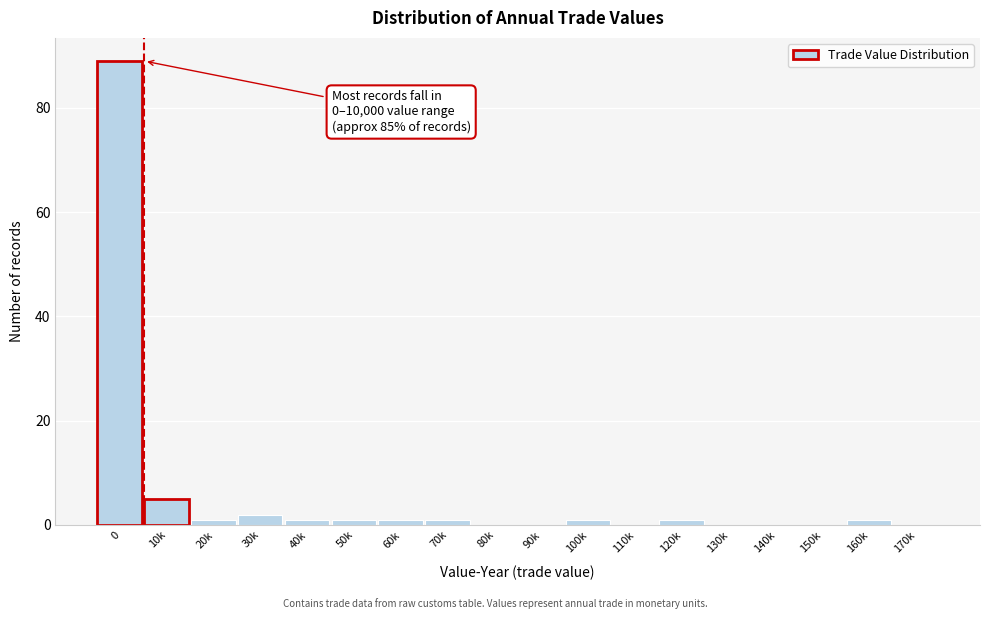

Reading left to right, what are all the values shown in this chart?

0=89	10k=5	20k=1	30k=2	40k=1	50k=1	60k=1	70k=1	80k=0	90k=0	100k=1	110k=0	120k=1	130k=0	140k=0	150k=0	160k=1	170k=0